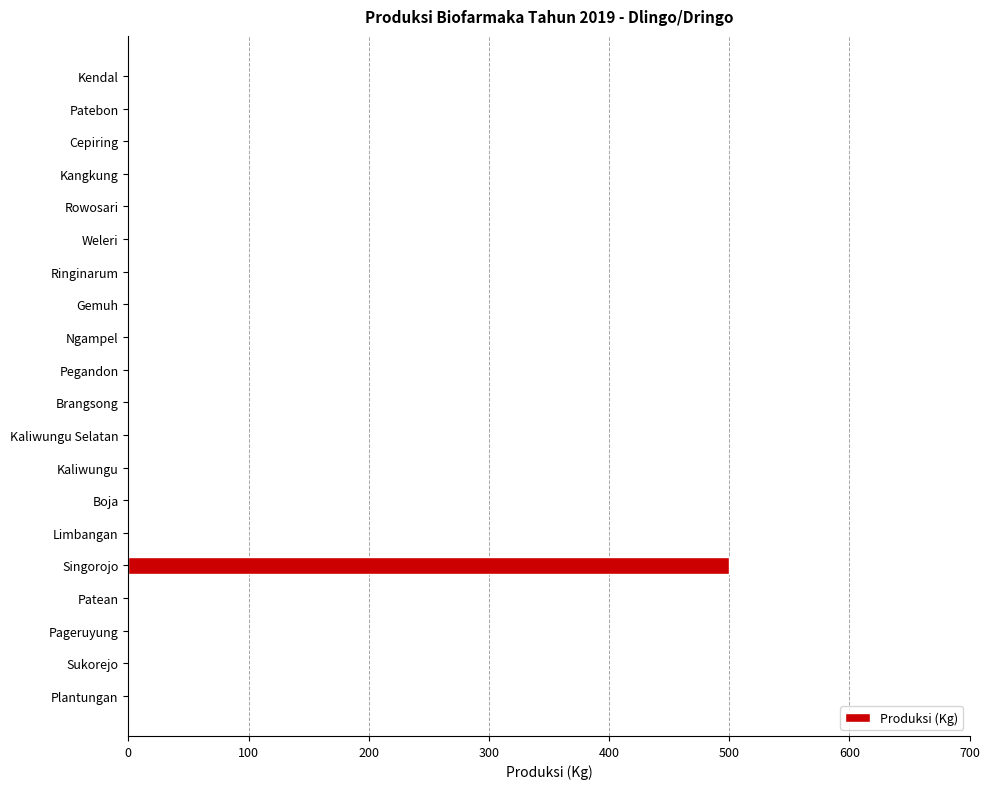

What is the greatest value displayed?

500